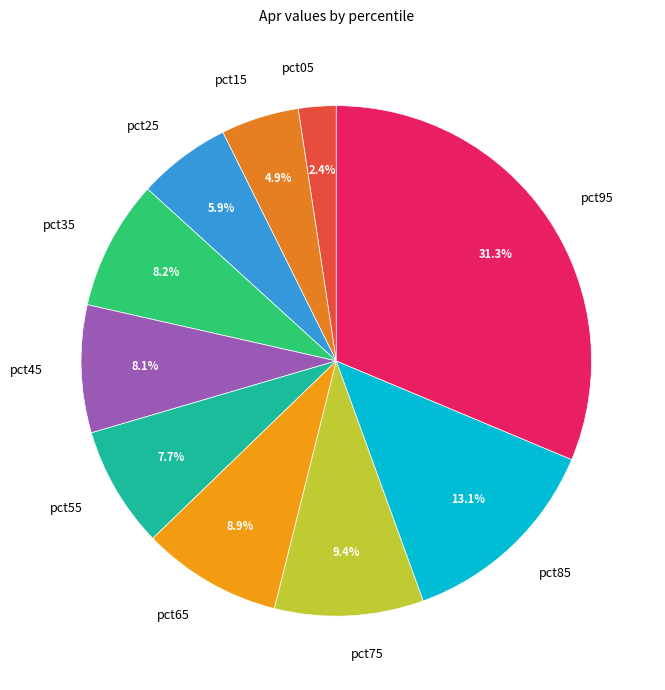

To the nearest percent, what percentage of the pie is pct35?

8%